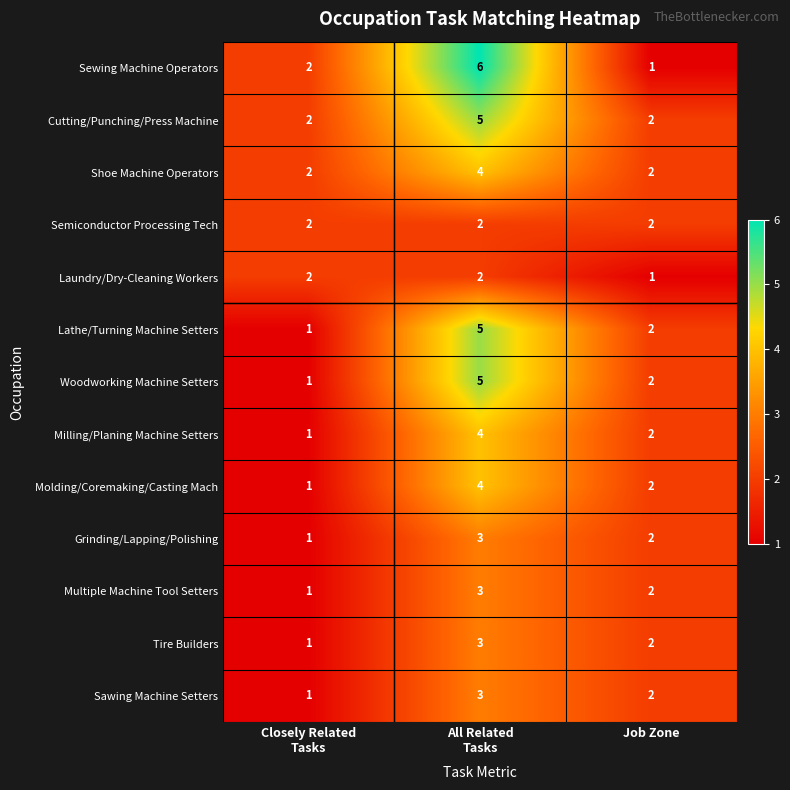

What is the highest value of the Multiple Machine Tool Setters series?

3